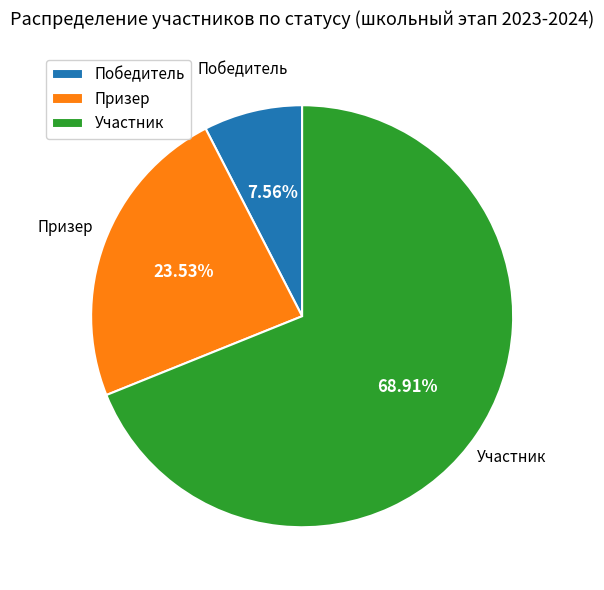

Is Призер the majority of the pie?

No